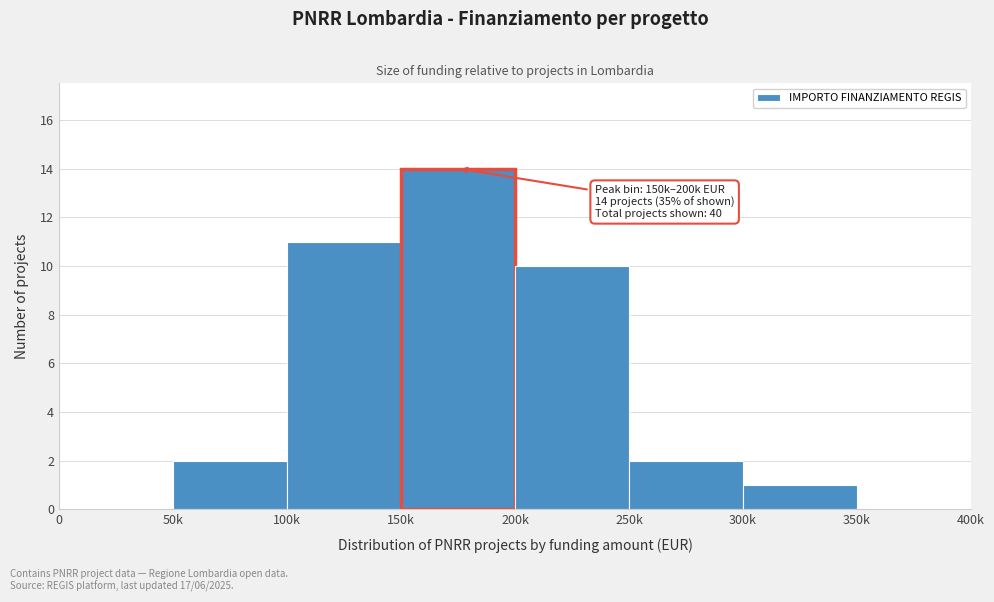

Reading left to right, list all the values displayed in this chart.

0=0	50k=2	100k=11	150k=14	200k=10	250k=2	300k=1	350k=0